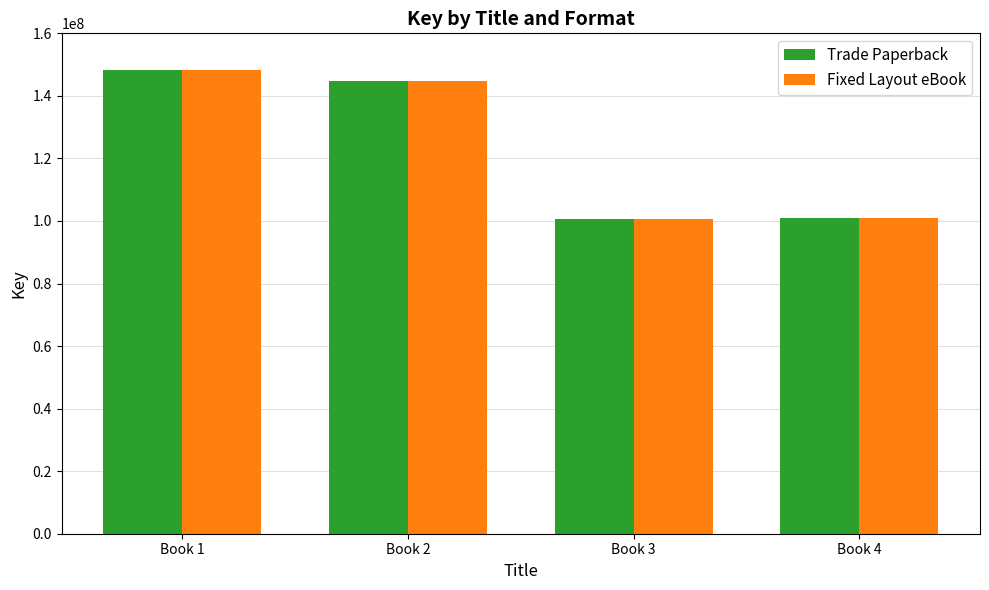

At which category is the sum across all series the highest?

Book 1